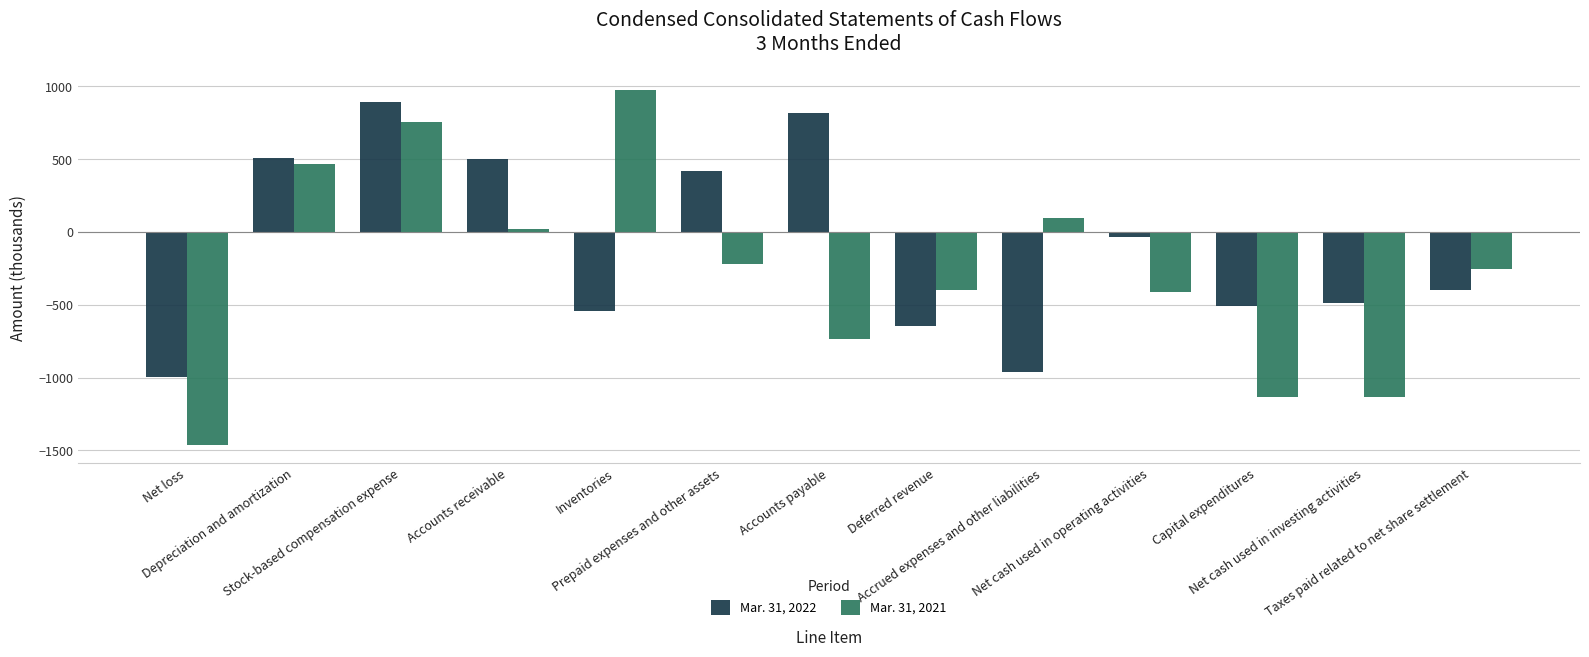

Where is Mar. 31, 2022 nearest to the value -52?

Net cash used in operating activities